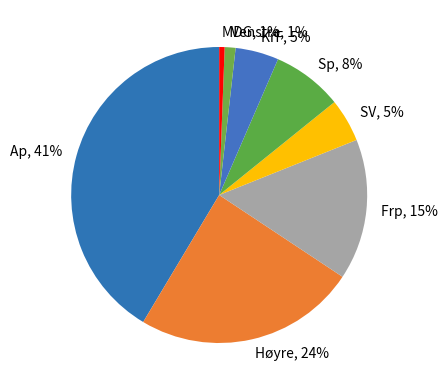

True or false: KrF accounts for 5% of the total.

True